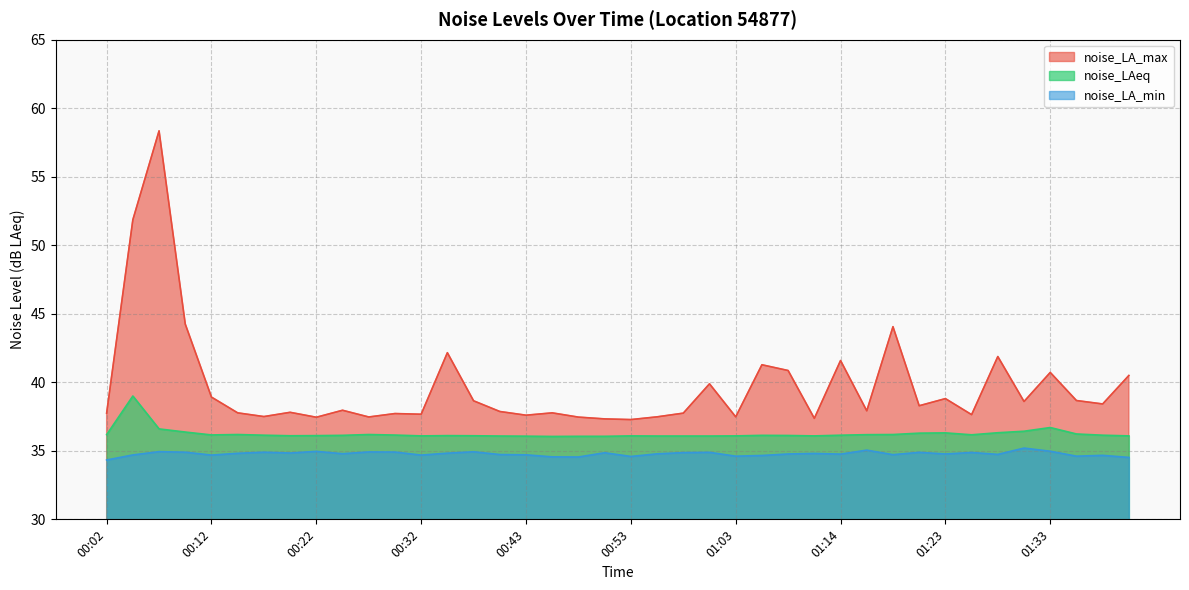

What is the average value of the noise_LA_max series?

39.7